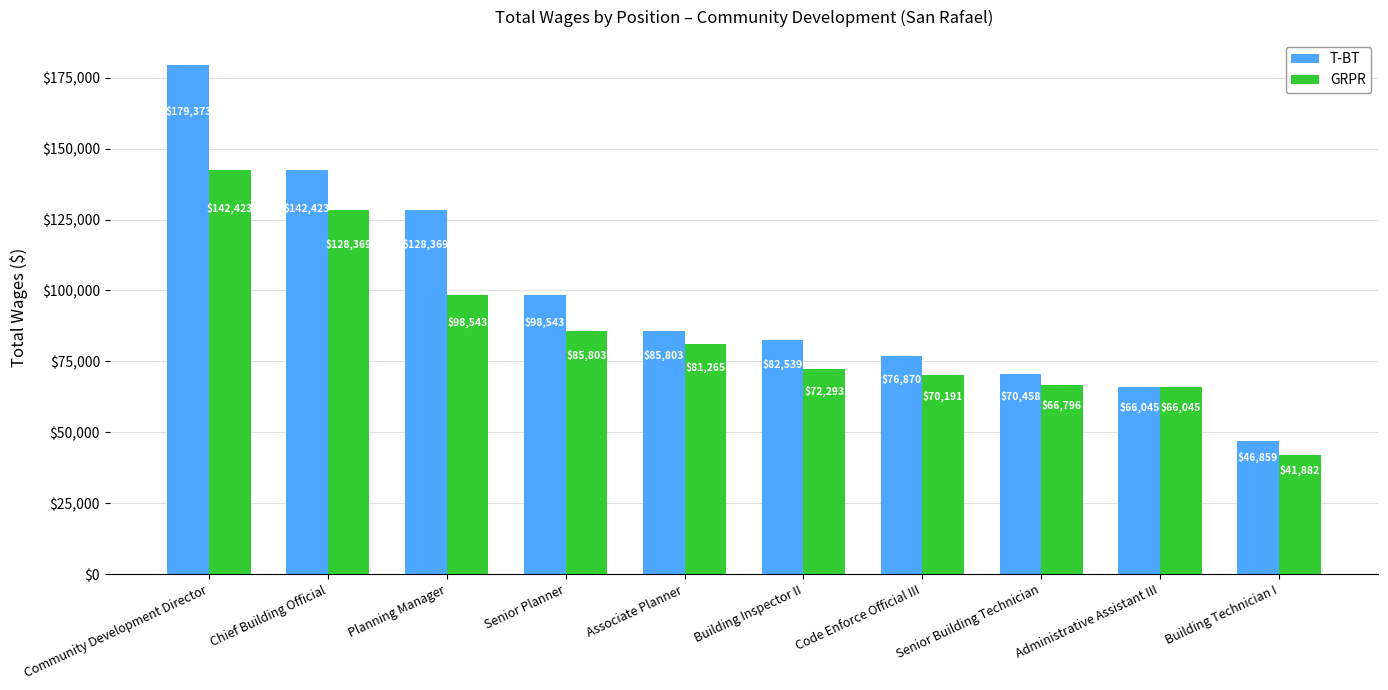

What is the minimum value for T-BT?

46859